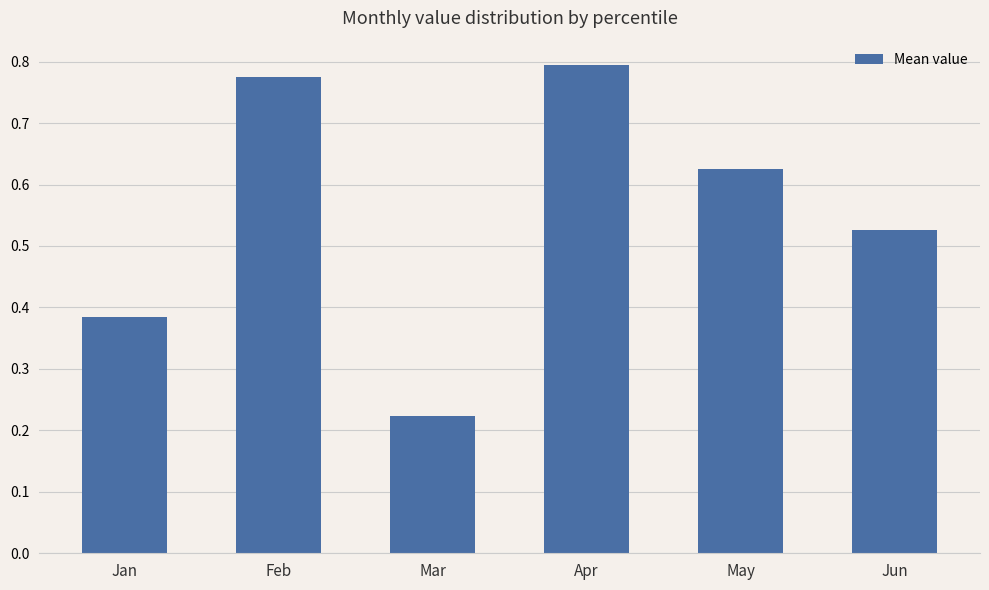

Between Feb and Apr, which is larger?

Apr